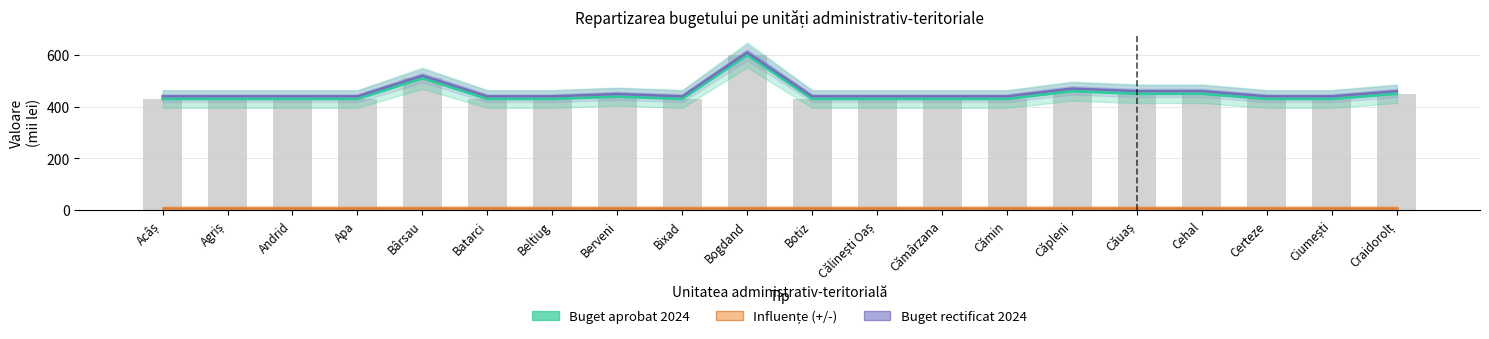

What is the label of the 9th bar from the left?

Bixad